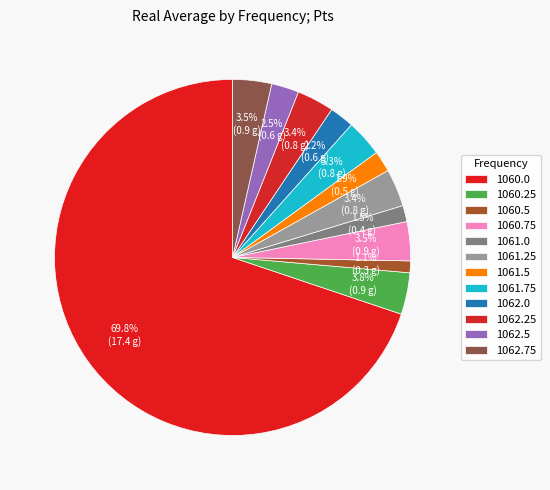

Combined, what portion of the pie is 1062.25 and 1061.25?

6.8%